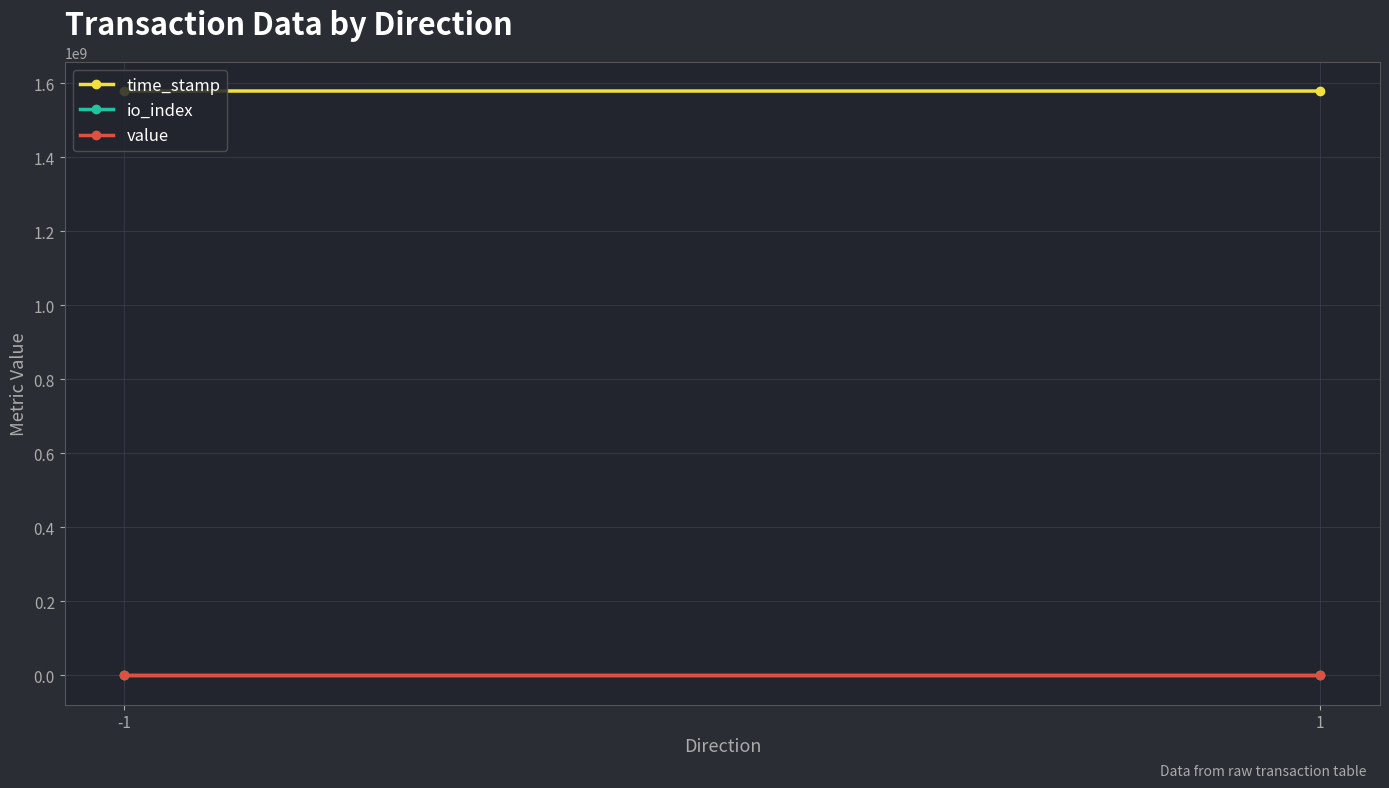

Which series has the largest total across all categories?

time_stamp